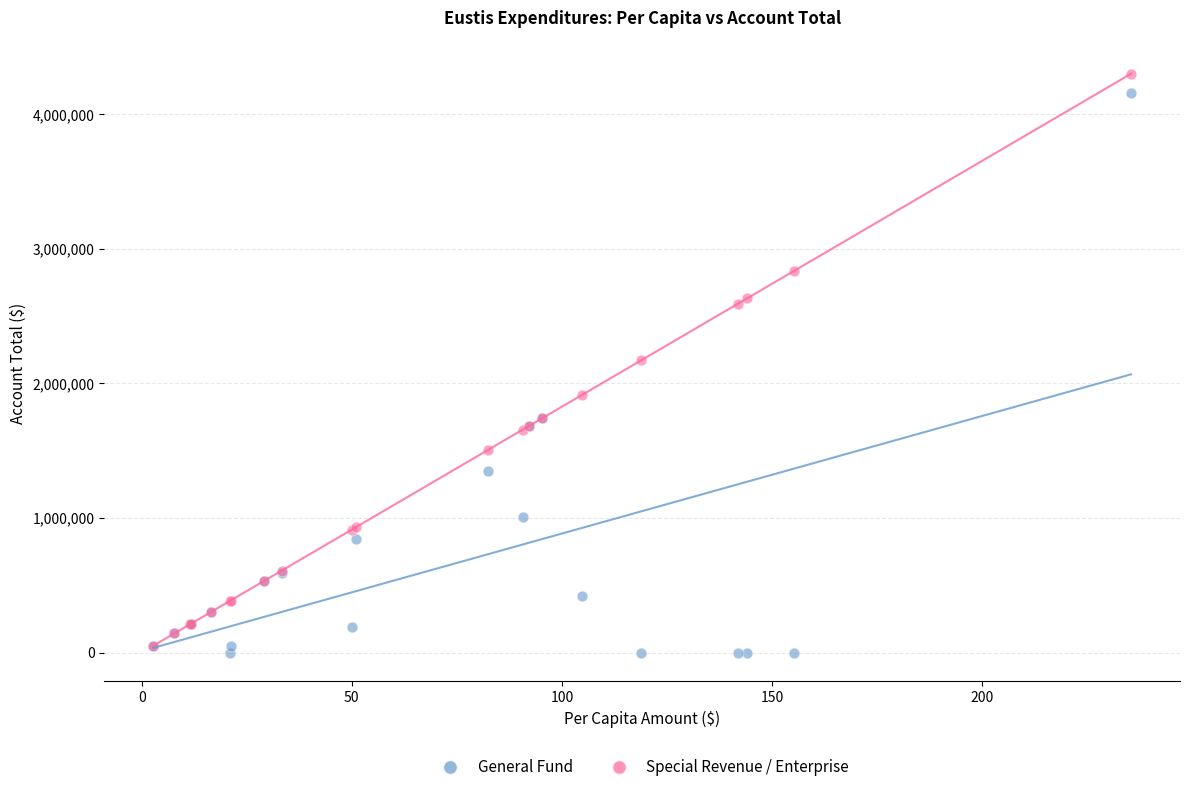

In the General Fund series, what Y value is closest to 2080967?

1741378